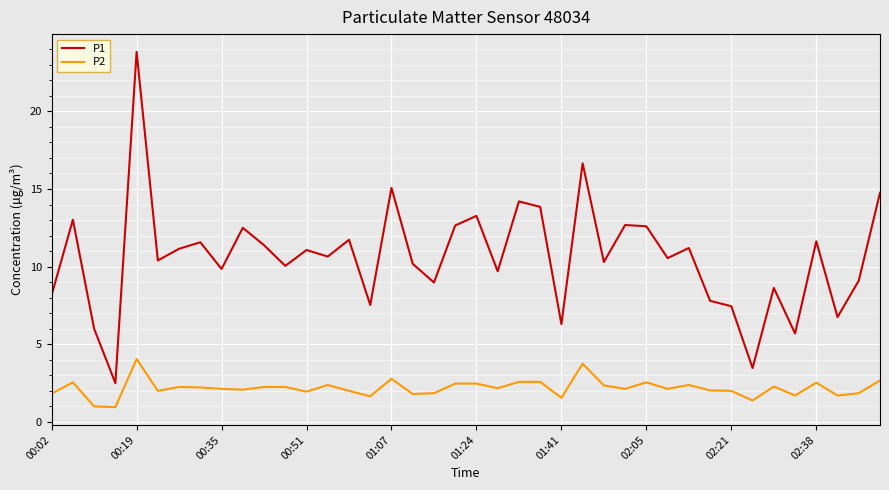

What is the highest value of the P1 series?

23.8